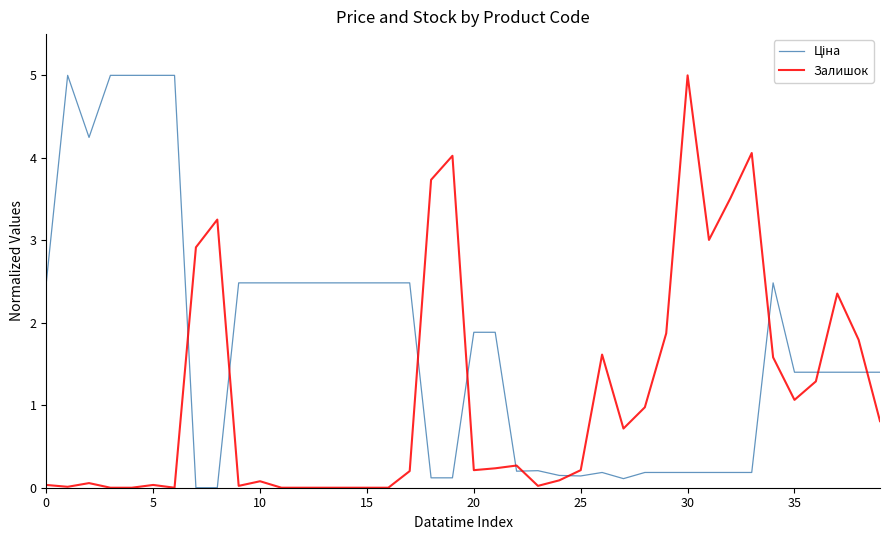

What is the greatest value displayed?

5.0